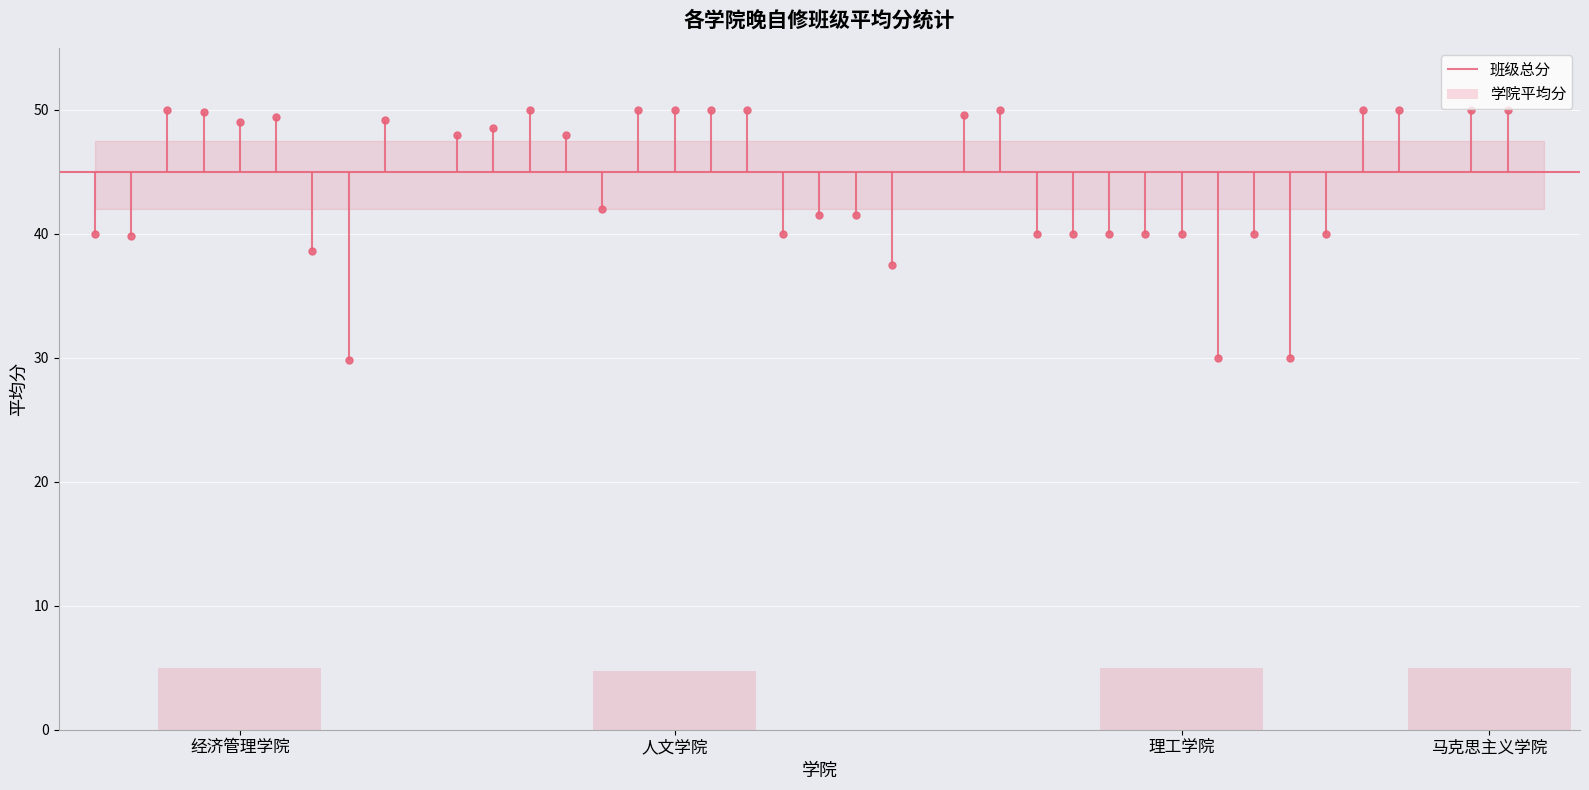

Count the number of categories in the chart.

4